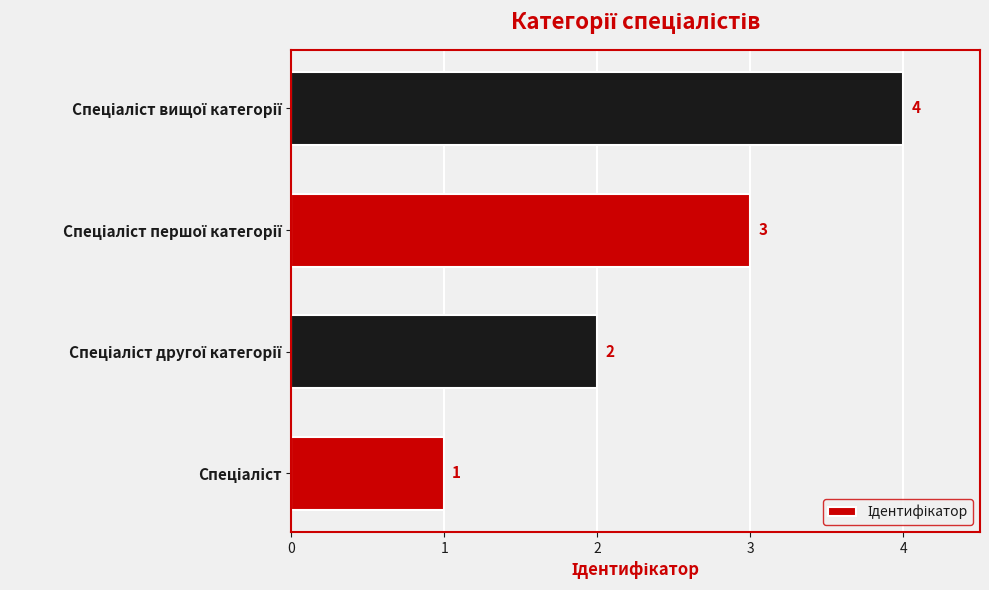

How many values are between 2 and 4?

3